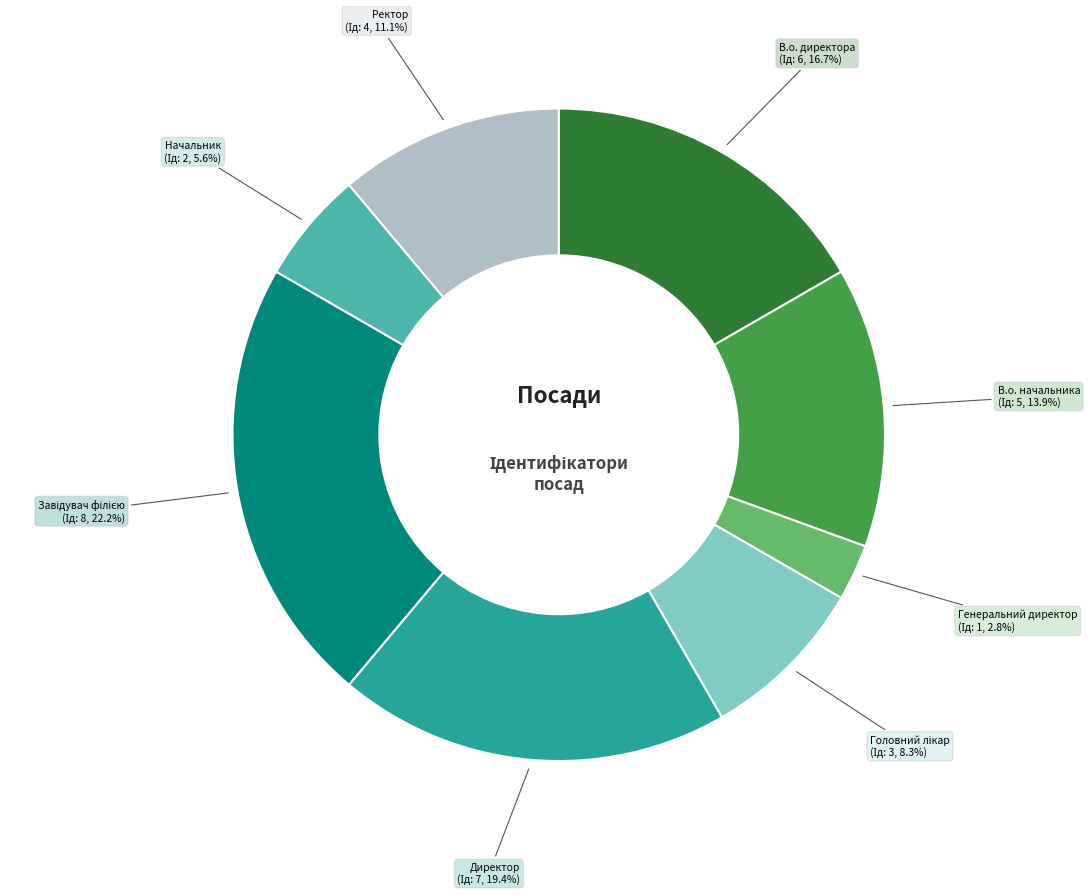

To the nearest percent, what is the average slice percentage?

12%